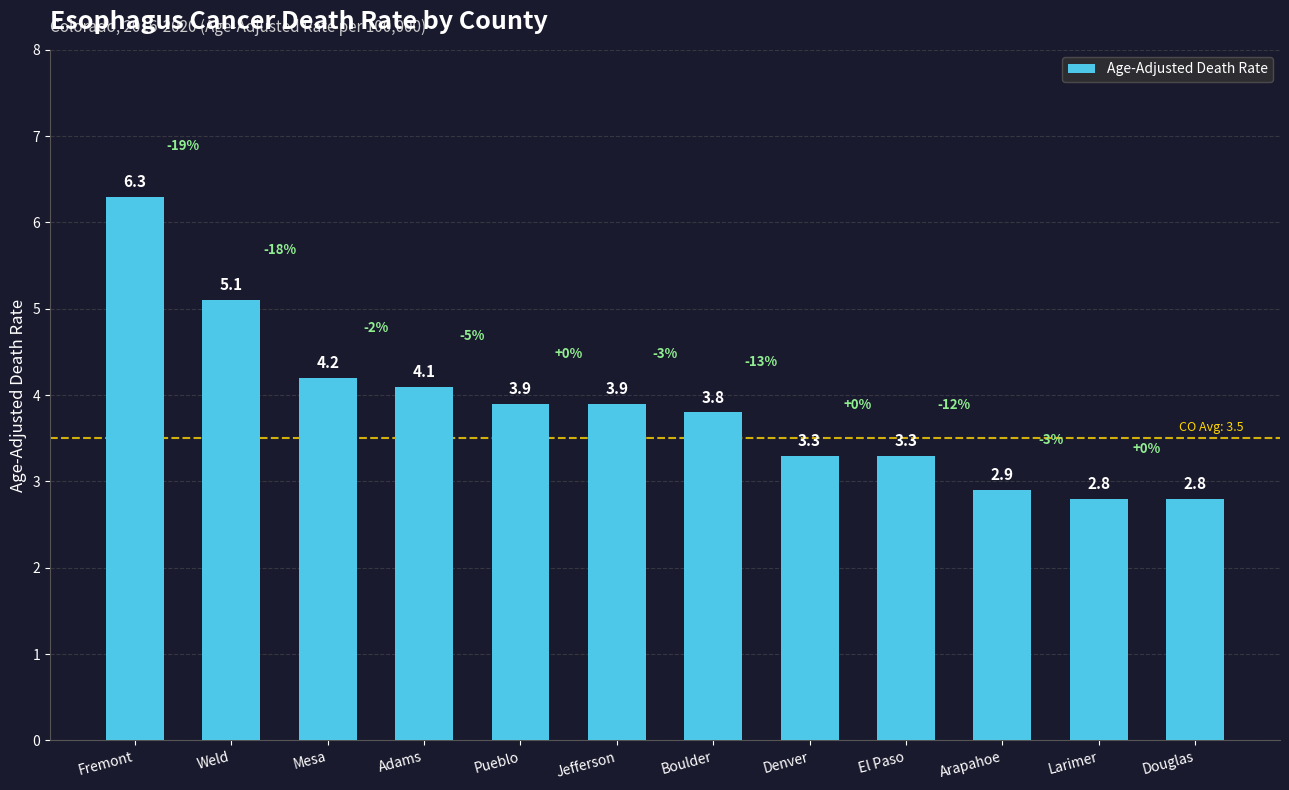

The chart shows a value of 4.1 at Adams. True or false?

True